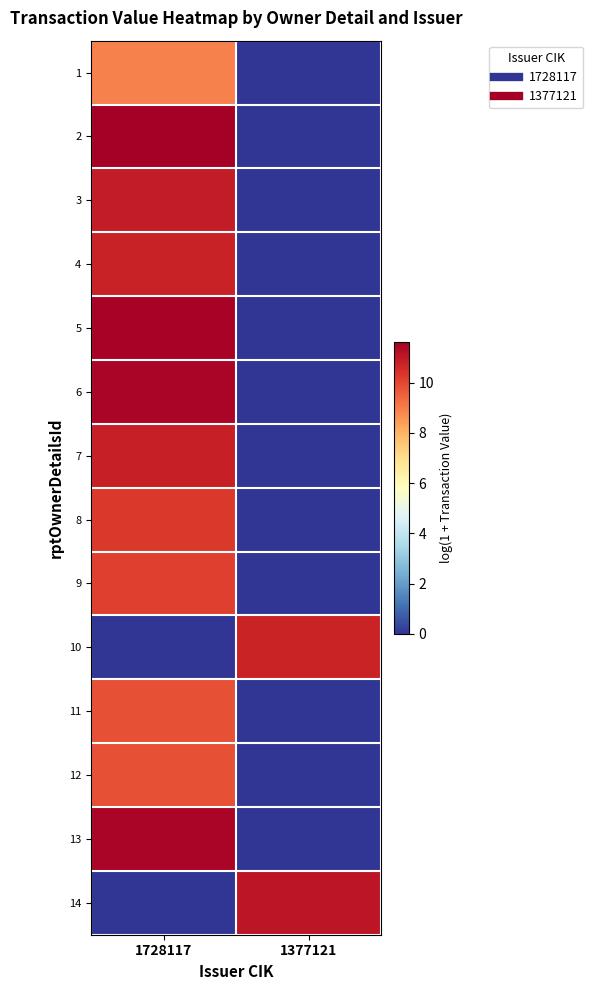

What is the maximum value shown in the chart?

11.6